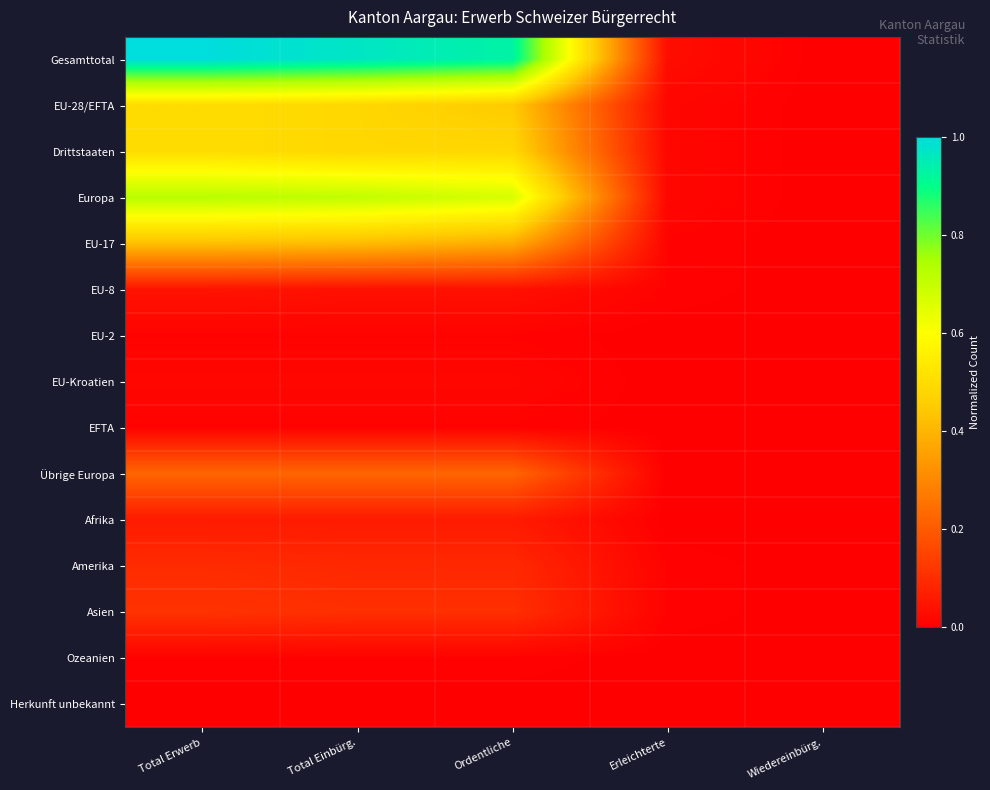

At how many categories does at least one series exceed 0?

4